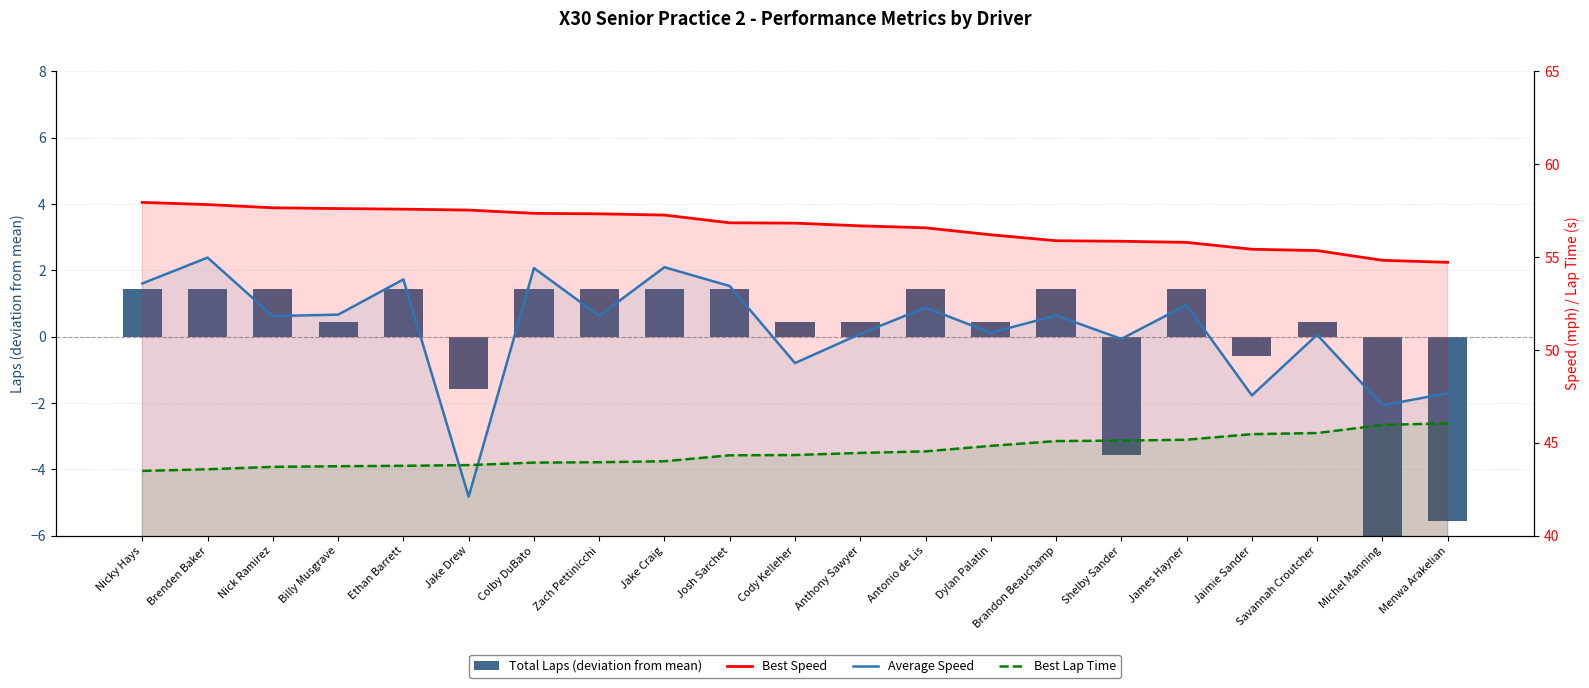

Between Jaimie Sander and Nick Ramirez, which is larger?

Nick Ramirez